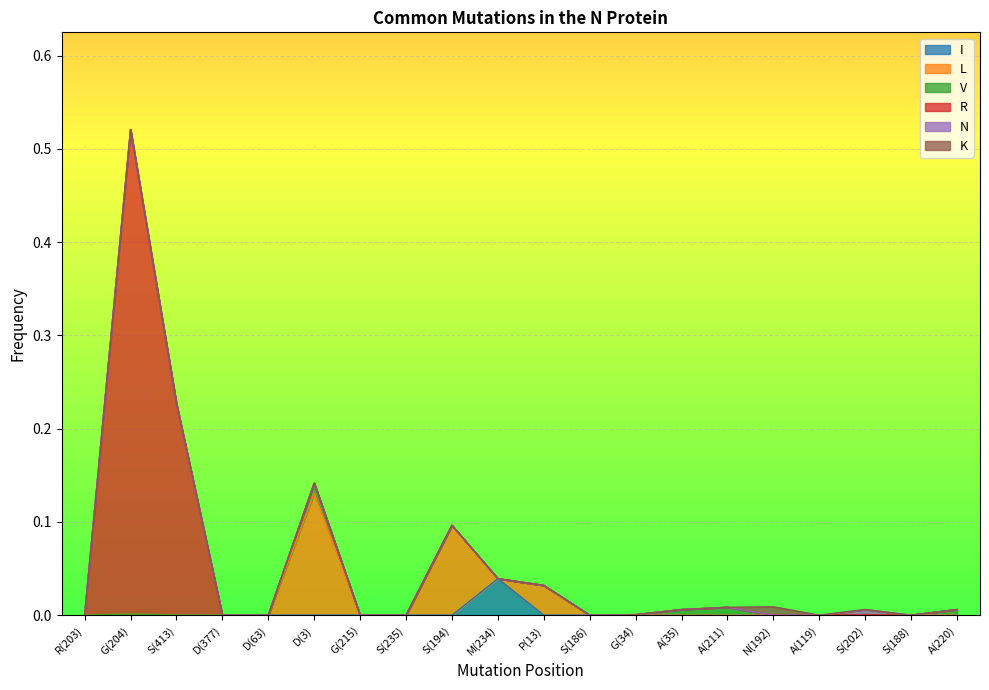

True or false: R has more than 0 points higher than both neighbors.

True